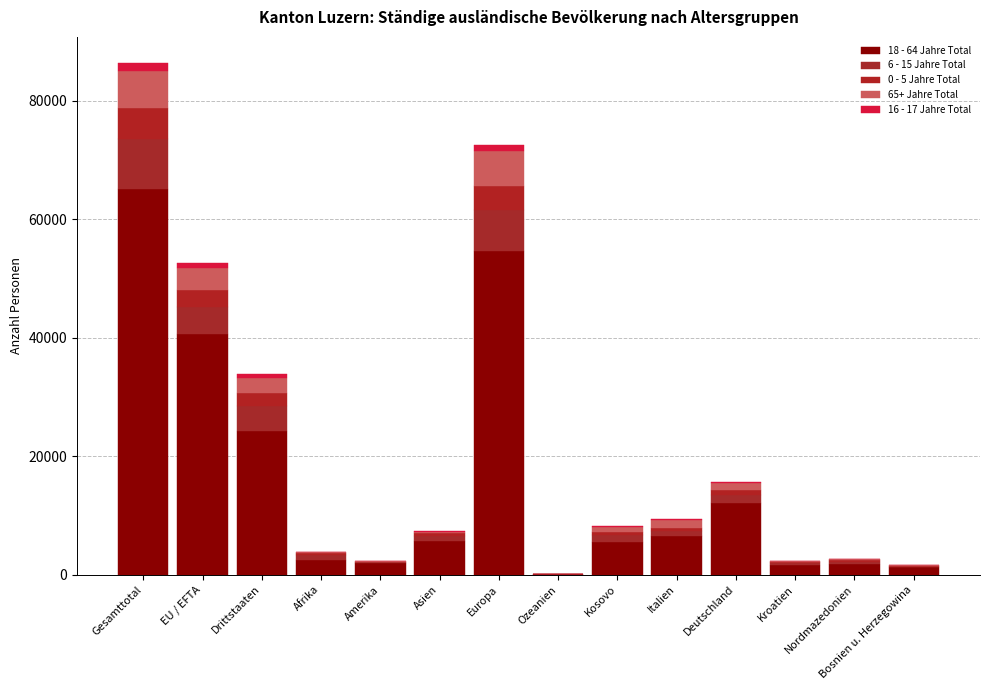

Are the bars grouped side by side (vs. stacked)?

No